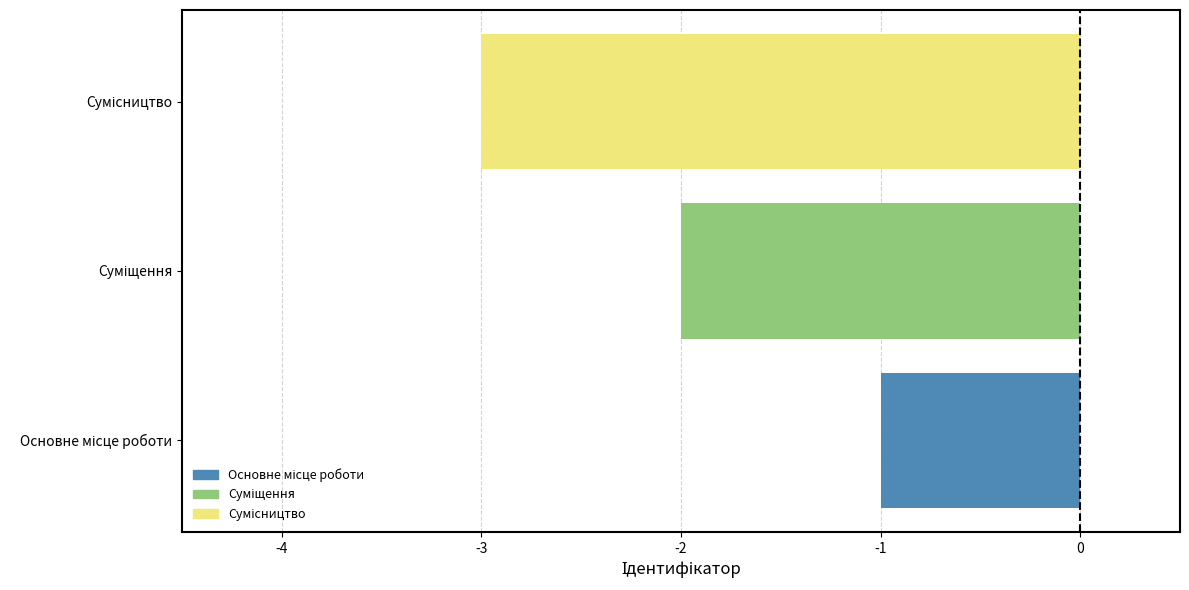

What is the minimum value shown in the chart?

-3